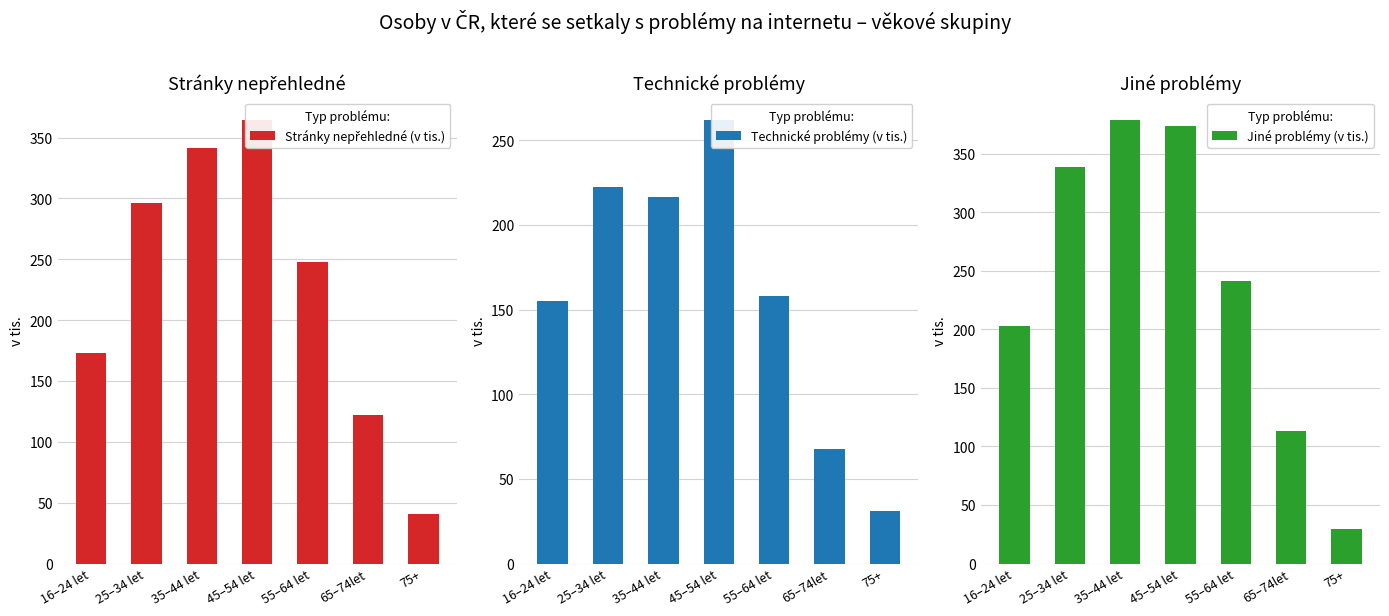

Count the number of data series in this chart.

3